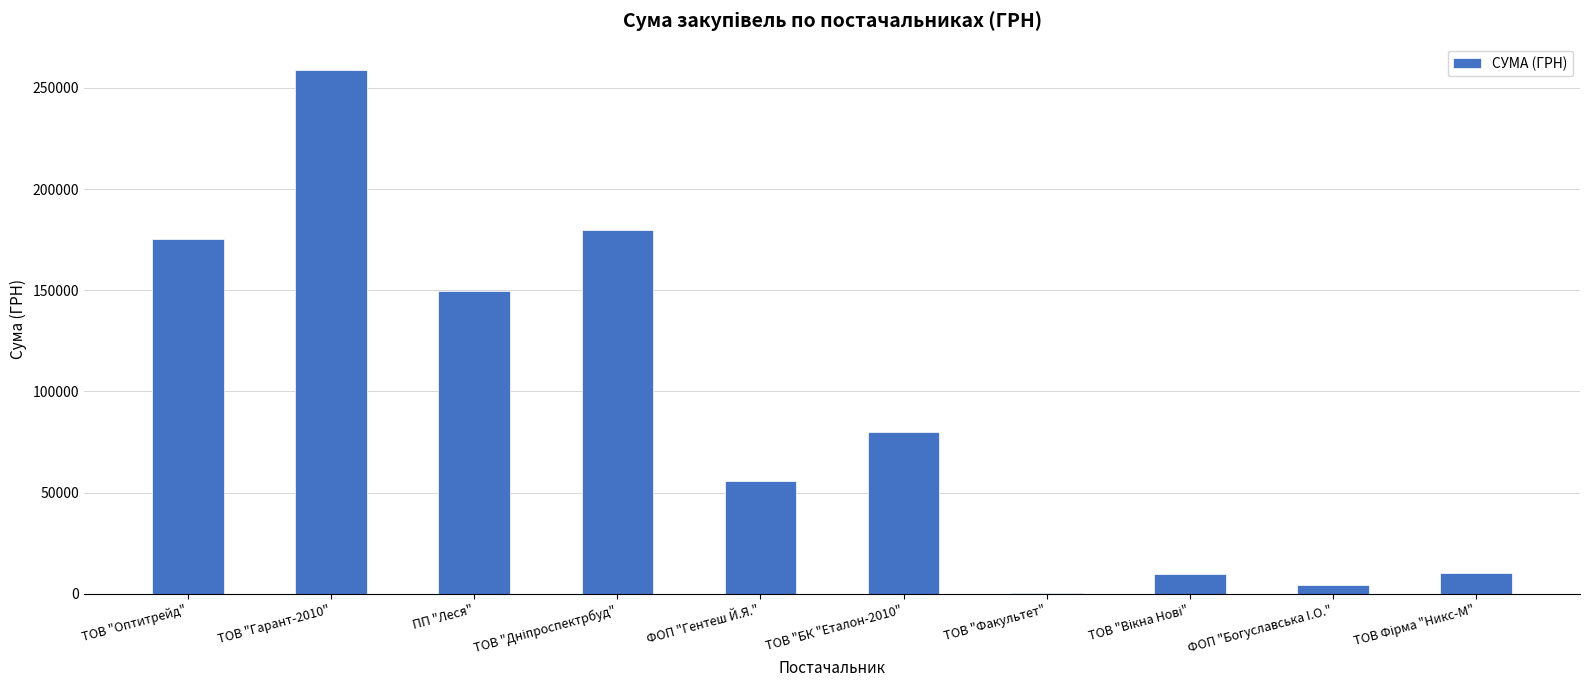

Which category has the highest value across all series?

ТОВ "Гарант-2010"